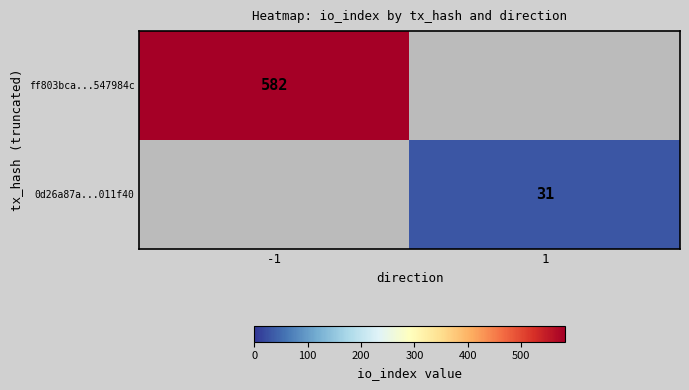

The value of ff803bca...547984c at -1 is 582. True or false?

True